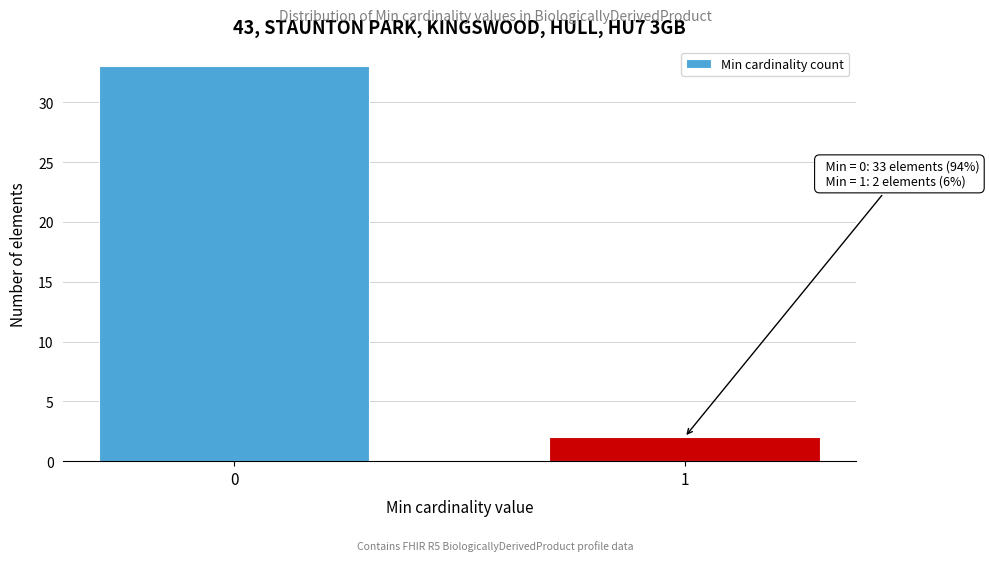

Reading left to right, what are all the values shown in this chart?

33	2